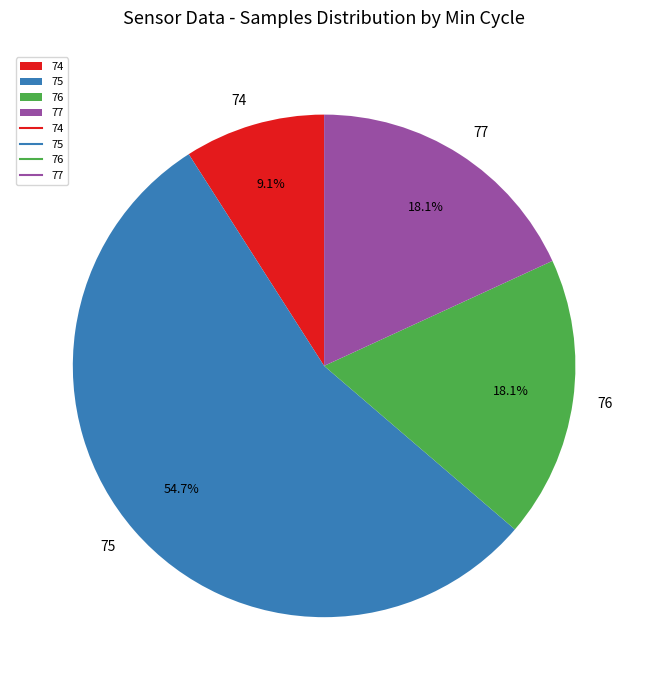

To the nearest percent, what percentage of the pie is 76?

18%